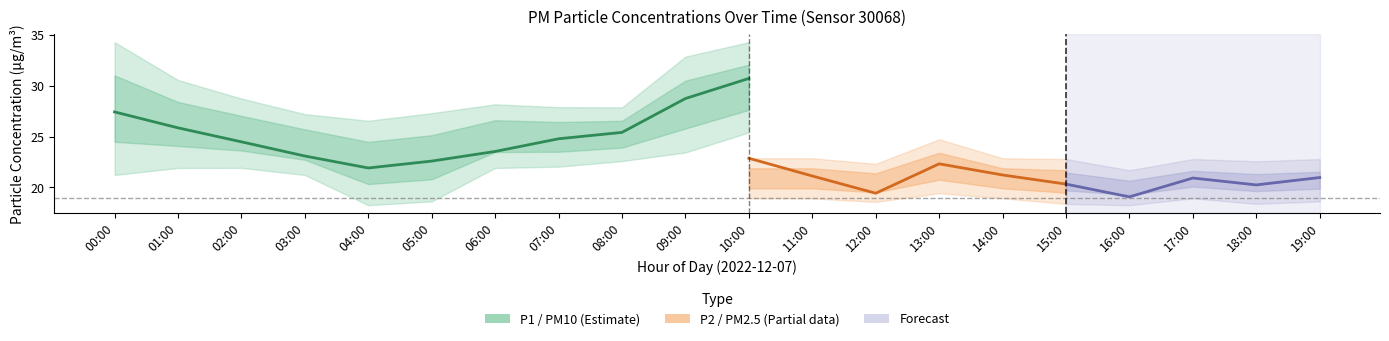

Reading right to left, transcribe all the data shown in this chart.

P1: 26.0	26.2	30.6	25.3	24.0	27.9	27.0	25.2	26.3	30.8	28.8	25.4	24.8	23.6	22.6	21.9	23.1	24.5	25.9	27.4
P1_upper: 27.9	28.8	32.9	28.8	27.9	30.8	30.6	27.3	30.8	34.3	32.9	27.9	27.9	28.2	27.3	26.6	27.2	28.8	30.6	34.3
P1_lower: 23.1	23.6	25.4	22.8	21.2	24.9	23.9	23.0	21.9	25.4	23.4	22.6	22.1	21.9	18.6	18.2	21.2	21.9	21.9	21.2
P2: 21.0	20.2	20.9	19.1	20.3	21.2	22.3	19.4	21.1	22.9	20.1	20.3	20.8	20.9	19.4	18.4	18.9	20.2	21.5	20.8
P2_upper: 22.8	22.6	22.8	21.7	22.8	22.9	24.8	22.3	22.9	22.9	22.8	22.6	22.8	22.3	22.8	22.0	22.6	22.8	22.3	24.8
P2_lower: 18.6	18.4	18.9	18.2	18.4	18.9	19.4	18.6	18.9	18.9	18.7	18.6	18.6	18.4	18.2	18.2	18.2	18.6	18.4	18.2